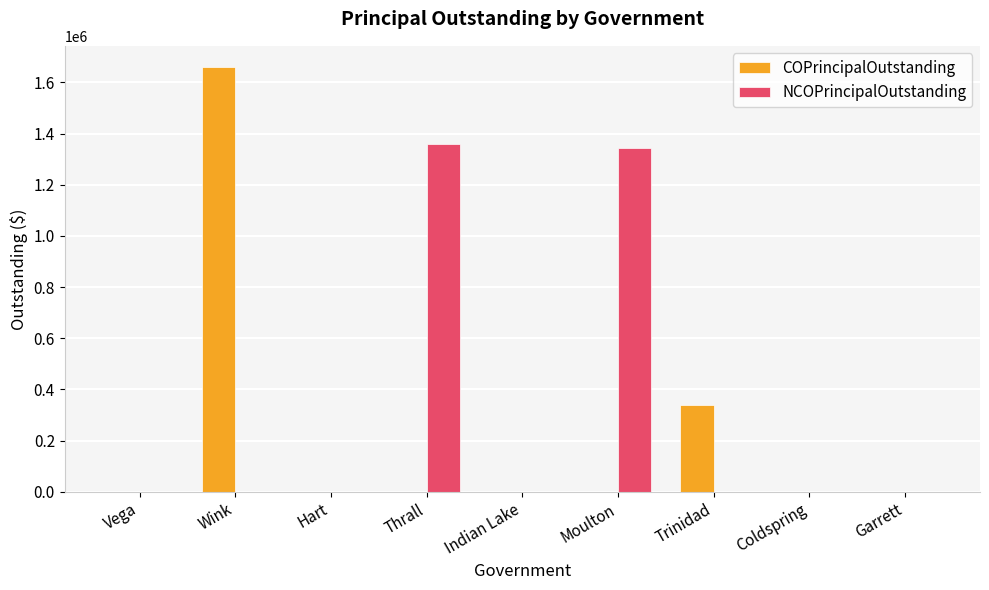

What is the maximum value shown in the chart?

1660000